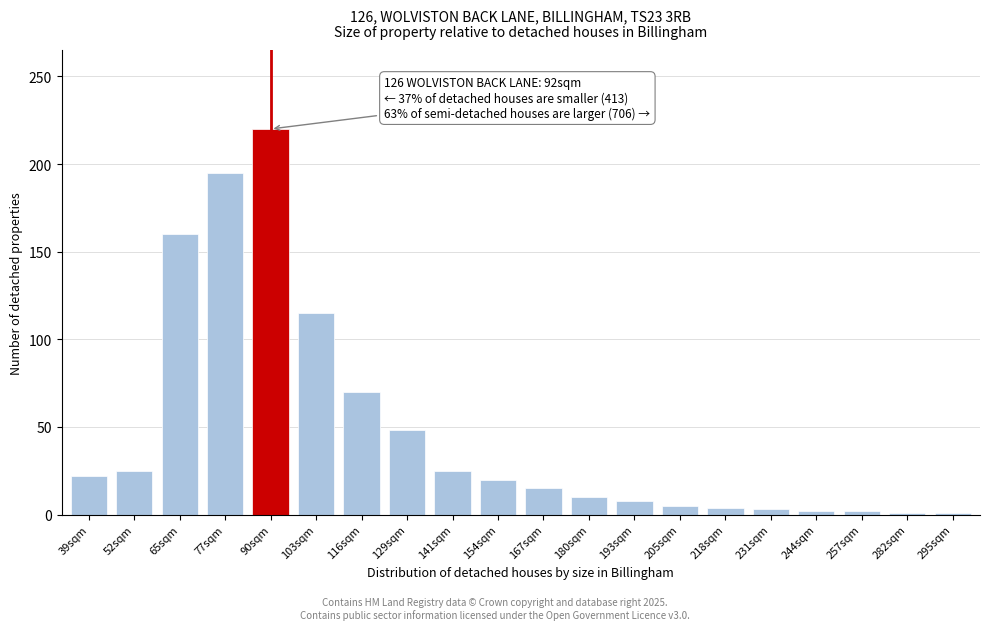

At which category does the chart reach its peak across all series?

90sqm